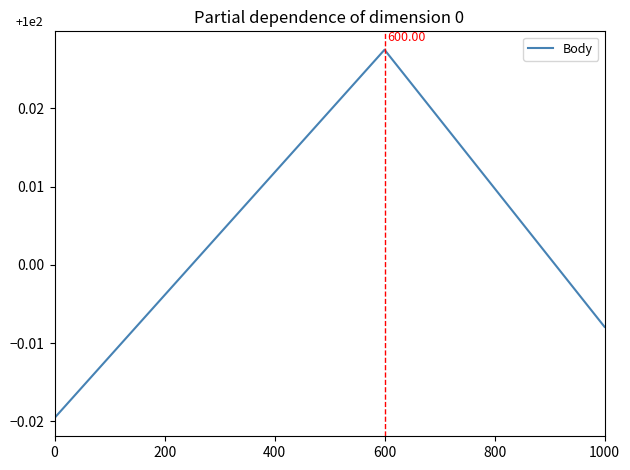

Between 600 and 1000, which is larger?

600